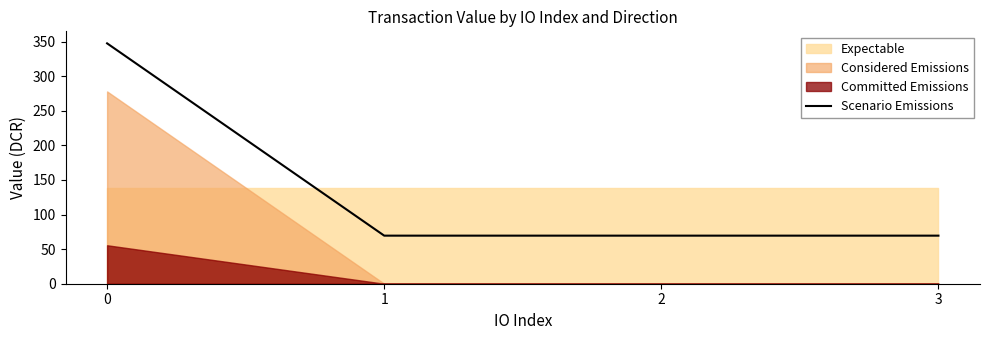

Where is the data nearest to the value 208?

1